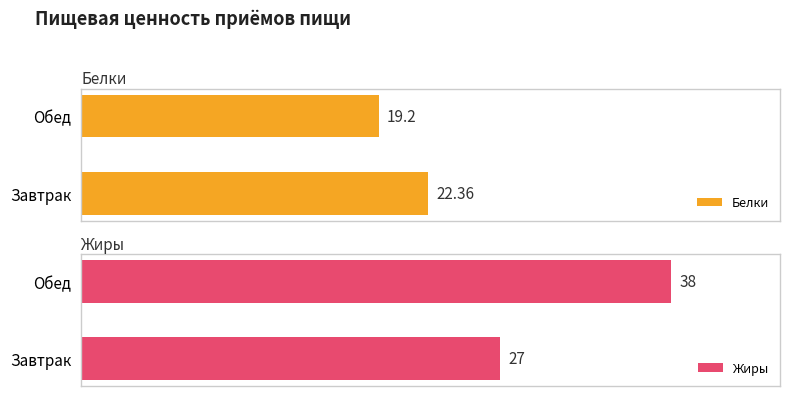

At how many categories does at least one series exceed 20?

2